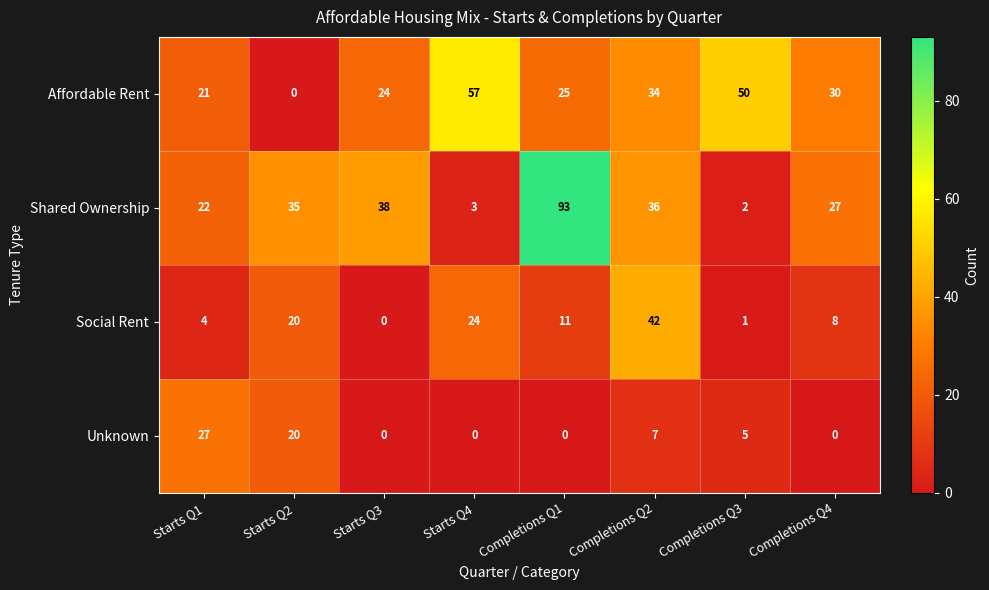

How many series are shown in this chart?

4